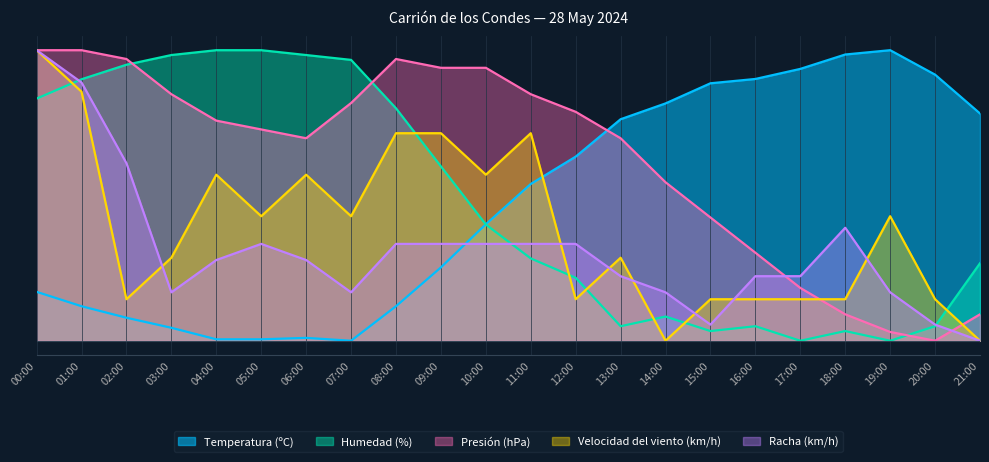

What is the spread (max minus min) of values at 21:00?

0.8